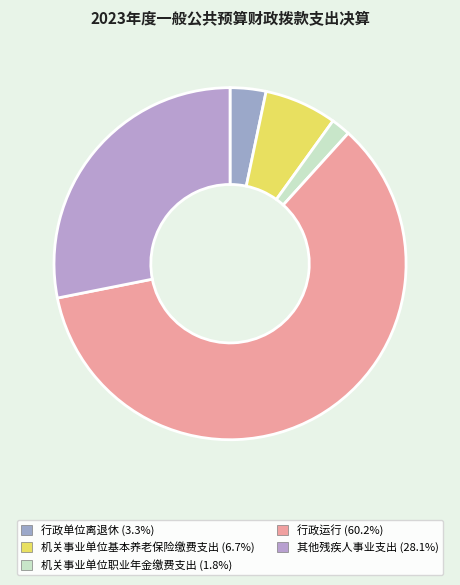

Count the number of slices in the pie.

5